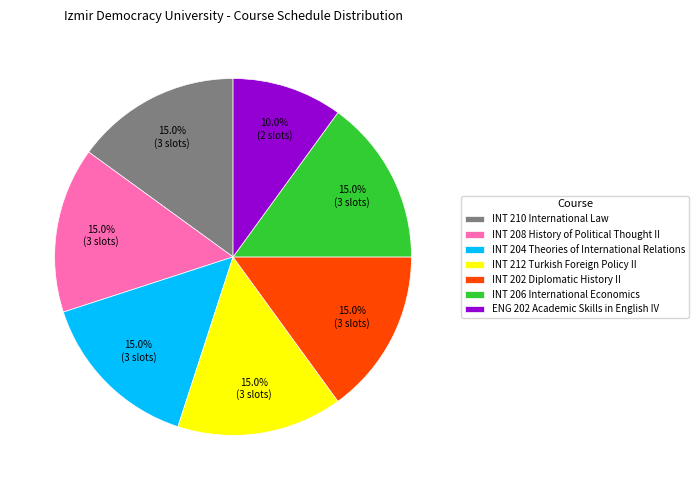

What percentage is the INT 208 History of Political Thought II slice, to the nearest percent?

15%